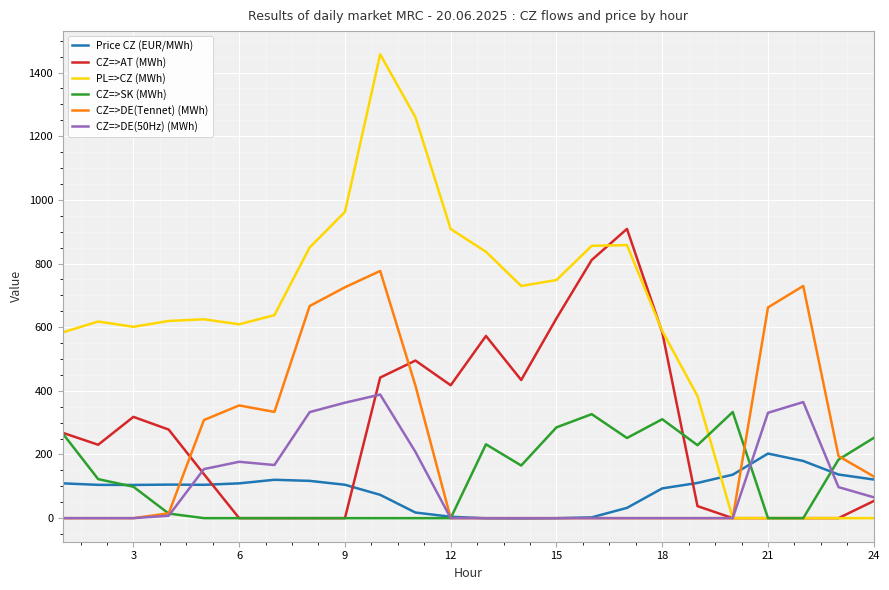

What is the greatest value displayed?

1457.3